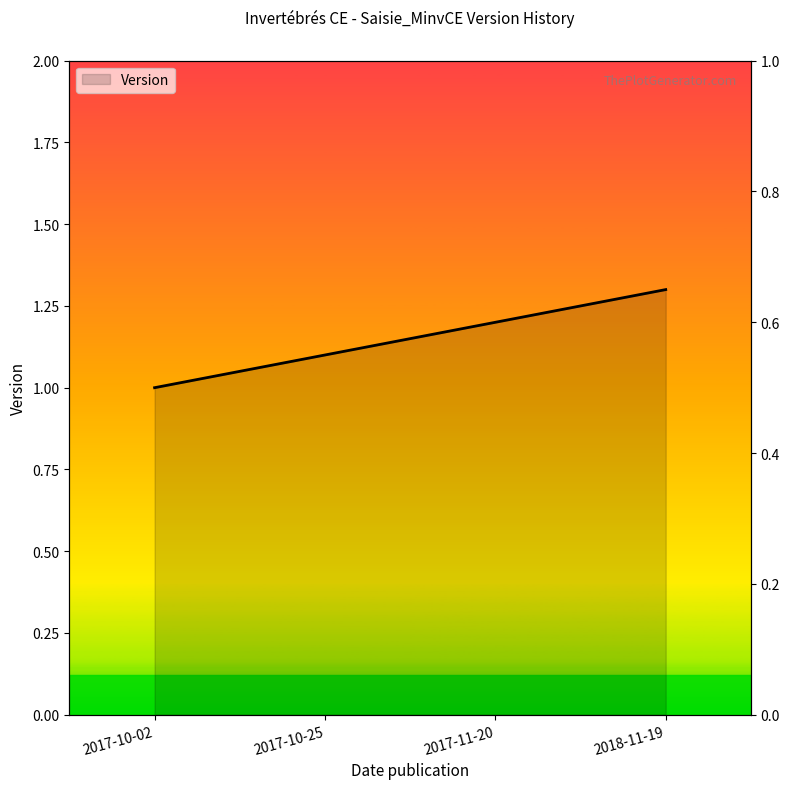

What is the smallest value displayed?

1.0